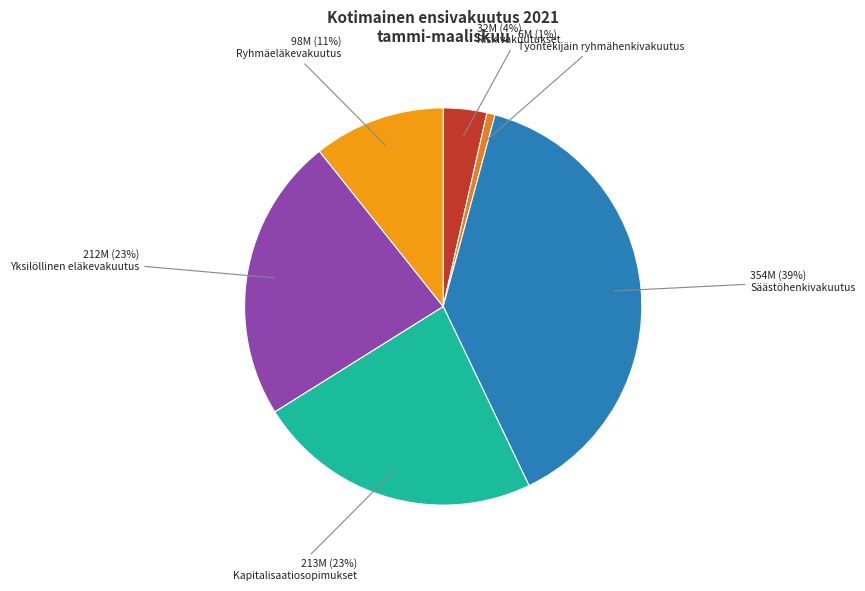

To the nearest percent, what is the difference between the largest and smallest slice percentages?

38%